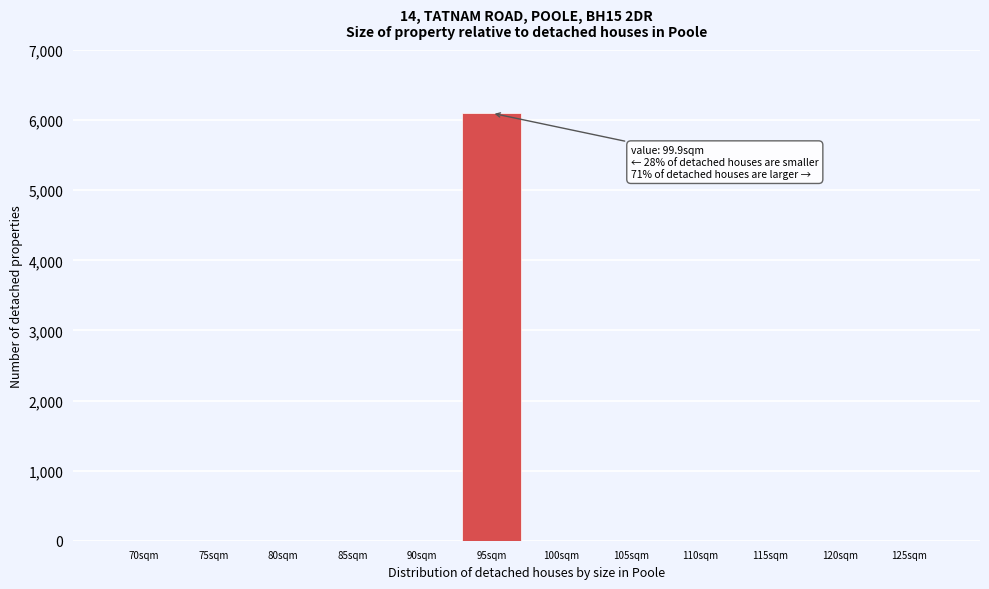

Reading left to right, extract all data points from this chart.

70sqm=0	75sqm=0	80sqm=0	85sqm=0	90sqm=0	95sqm=6100	100sqm=0	105sqm=0	110sqm=0	115sqm=0	120sqm=0	125sqm=0